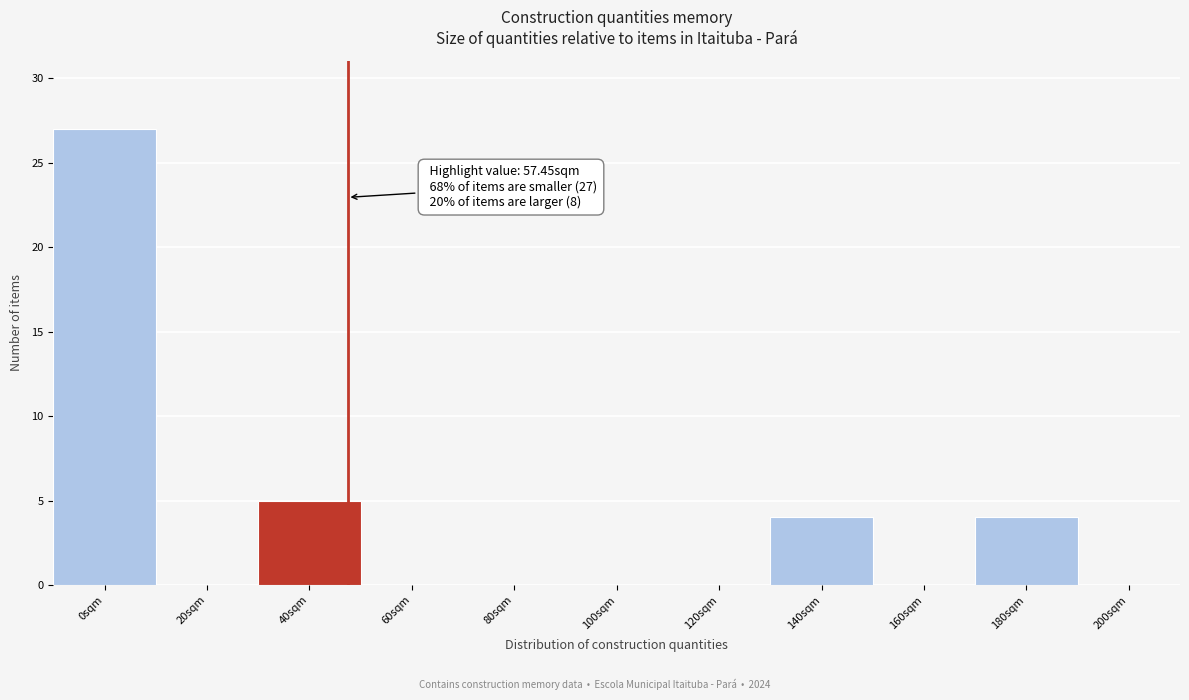

Reading left to right, transcribe all the data shown in this chart.

0sqm=27	20sqm=0	40sqm=5	60sqm=0	80sqm=0	100sqm=0	120sqm=0	140sqm=4	160sqm=0	180sqm=4	200sqm=0